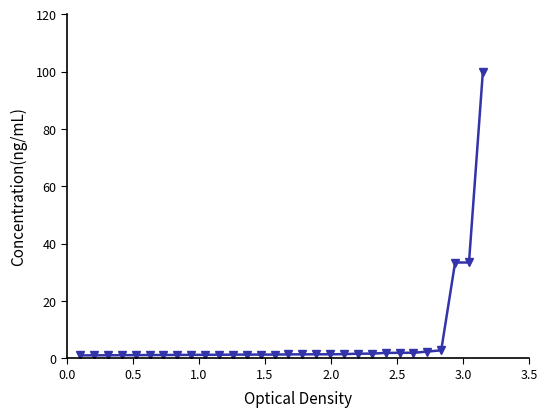

What is the average value?

6.8